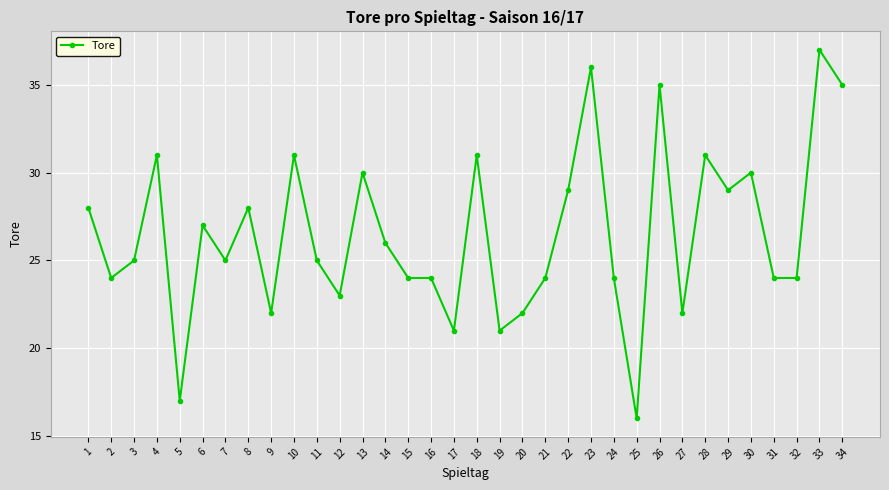

Where is the first local minimum?

2